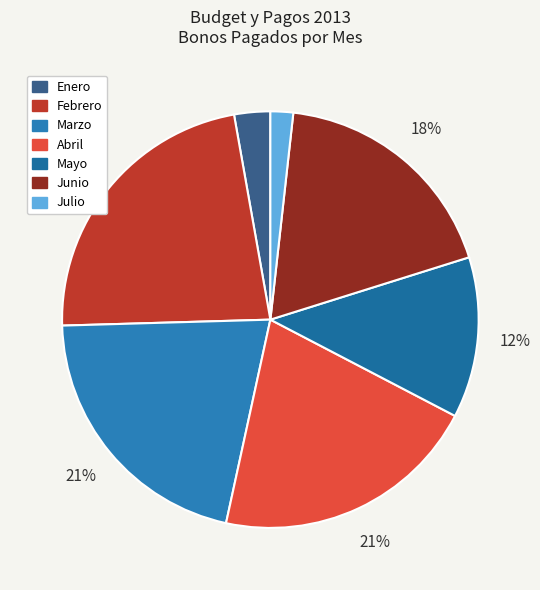

Rank the categories by value from highest to lowest.

Febrero, Marzo, Abril, Junio, Mayo, Enero, Julio